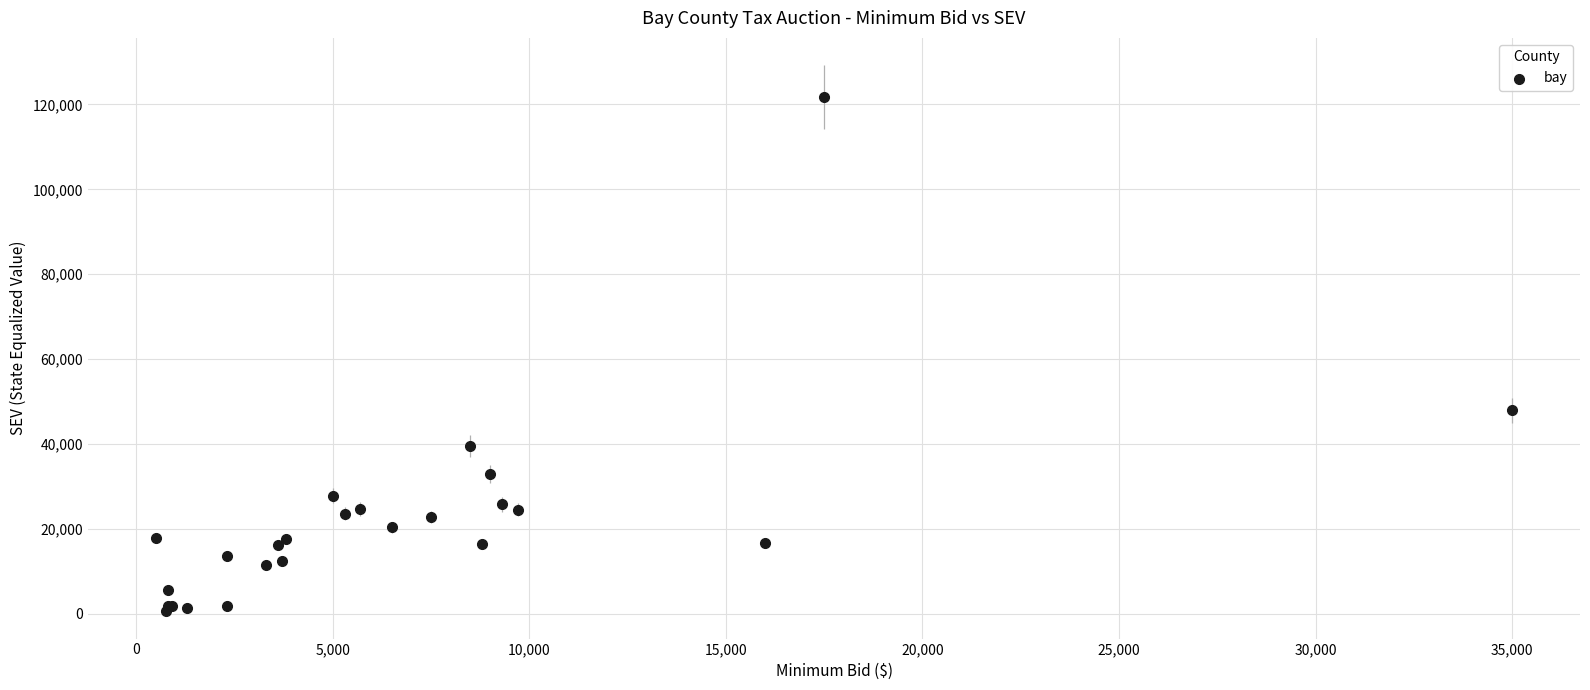

What Y value in the scatter plot is closest to 61225?

47950